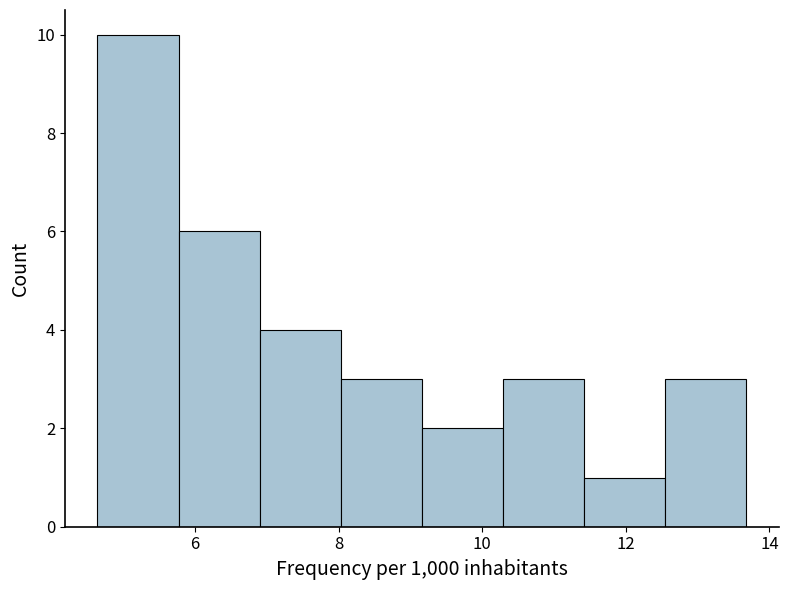

Reading left to right, list every bar in this chart as the range it spans on the x-axis followed by its height. Neither the bar edges nor the heights are printed on the chart, so give them approximately, as read against the axes.

4.6 to 5.8: 10
5.8 to 7.0: 6
7.0 to 8.0: 4
8.0 to 9.2: 3
9.2 to 10.2: 2
10.2 to 11.4: 3
11.4 to 12.6: 1
12.6 to 13.6: 3